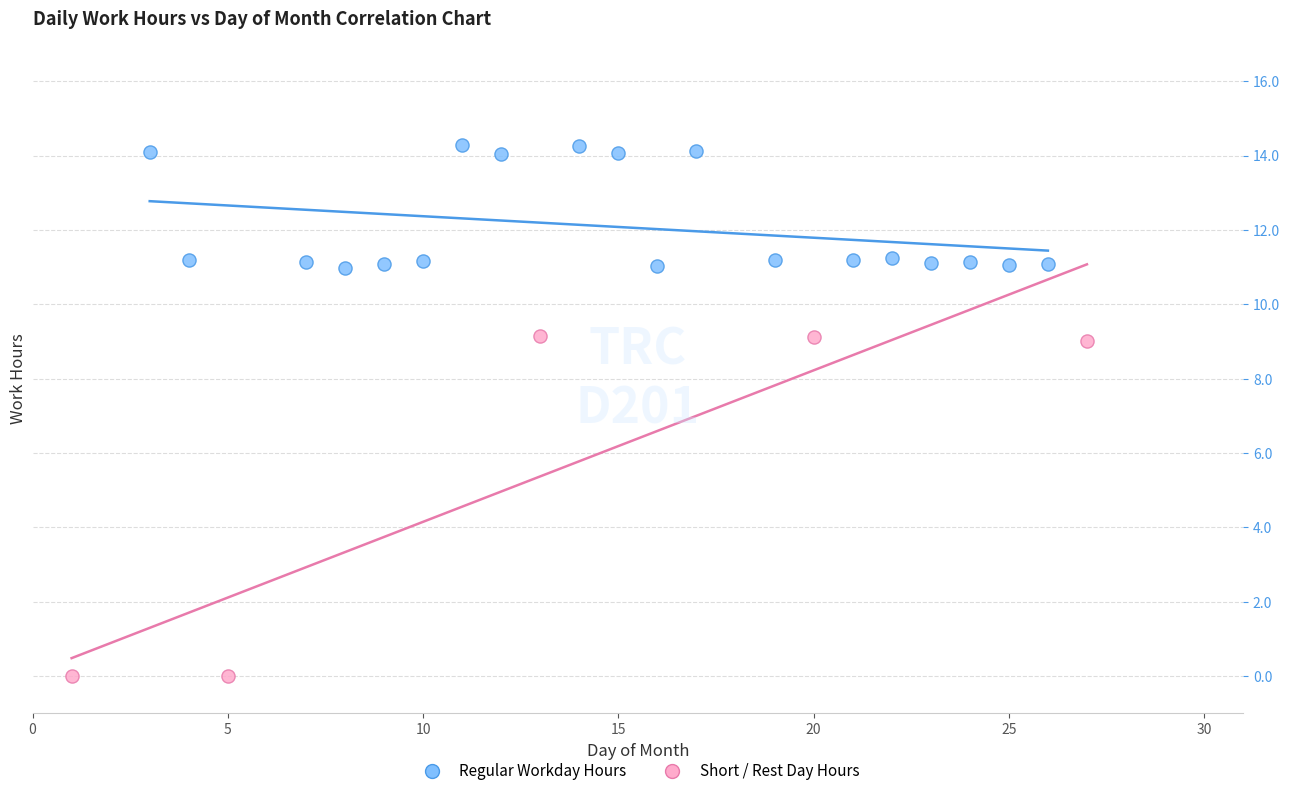

Which series contains the lowest Y value?

Short / Rest Day Hours